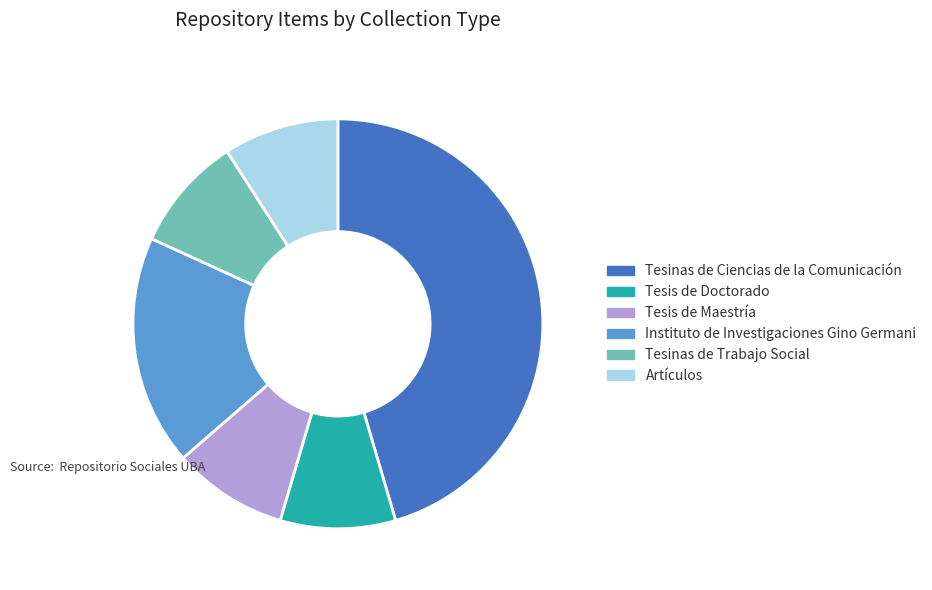

Do Tesis de Maestría and Tesinas de Trabajo Social together represent more than half of the pie?

No